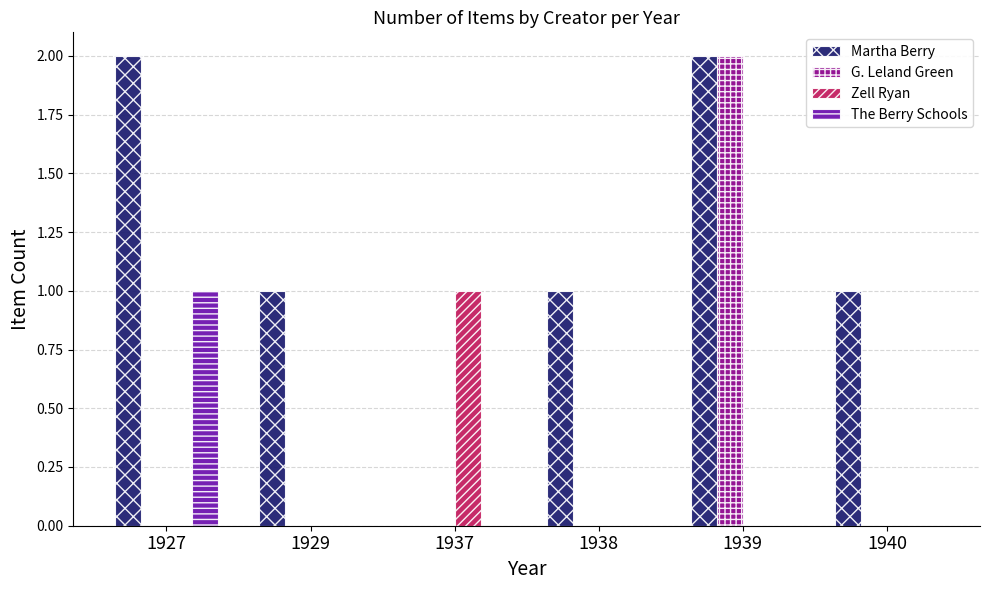

Reading left to right, list all the values displayed in this chart.

Martha Berry: 1927=2	1929=1	1937=0	1938=1	1939=2	1940=1
G. Leland Green: 1927=0	1929=0	1937=0	1938=0	1939=2	1940=0
Zell Ryan: 1927=0	1929=0	1937=1	1938=0	1939=0	1940=0
The Berry Schools: 1927=1	1929=0	1937=0	1938=0	1939=0	1940=0